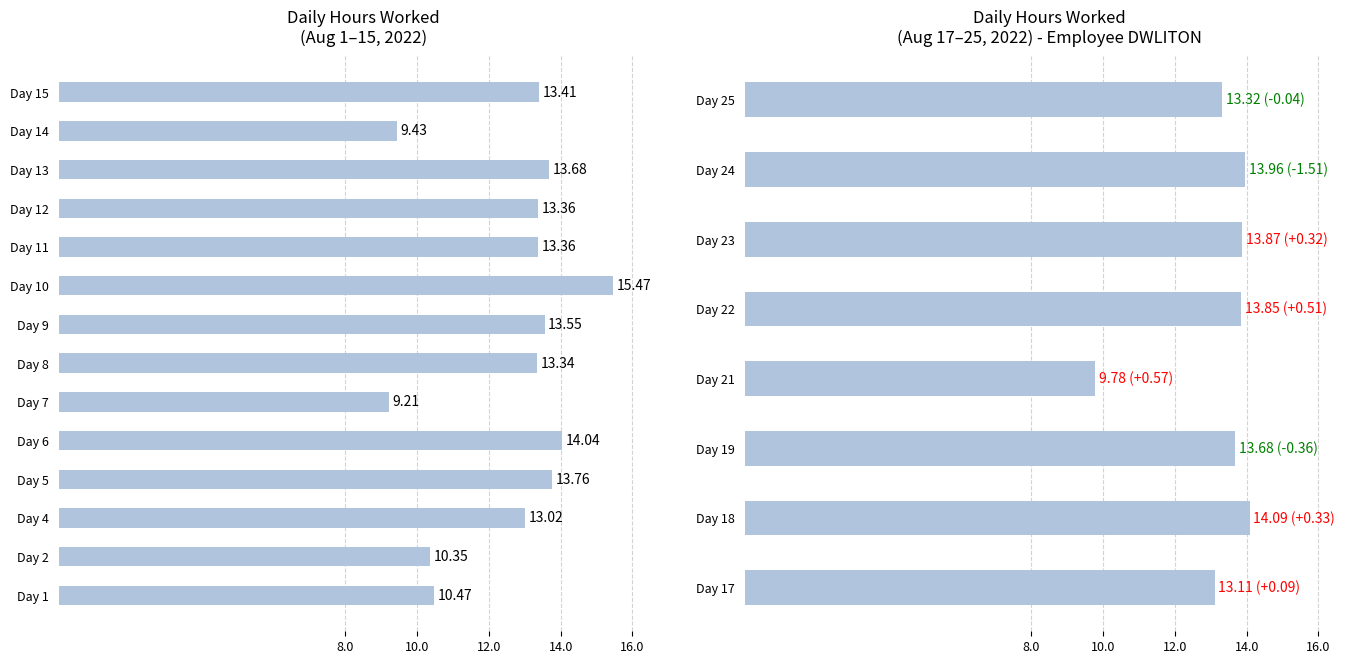

What is the difference between the values at Day 18 and Day 21?

4.3